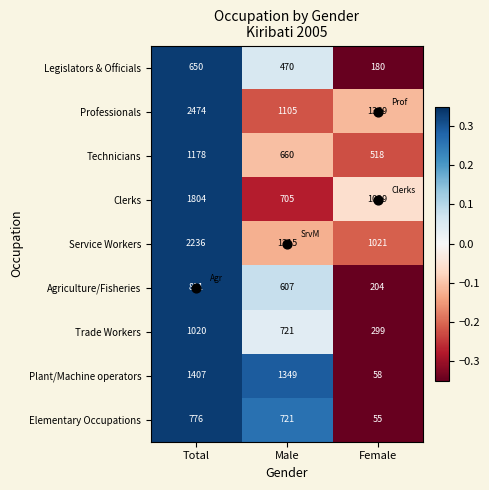

Rank the categories by Elementary Occupations value from highest to lowest.

Total, Male, Female